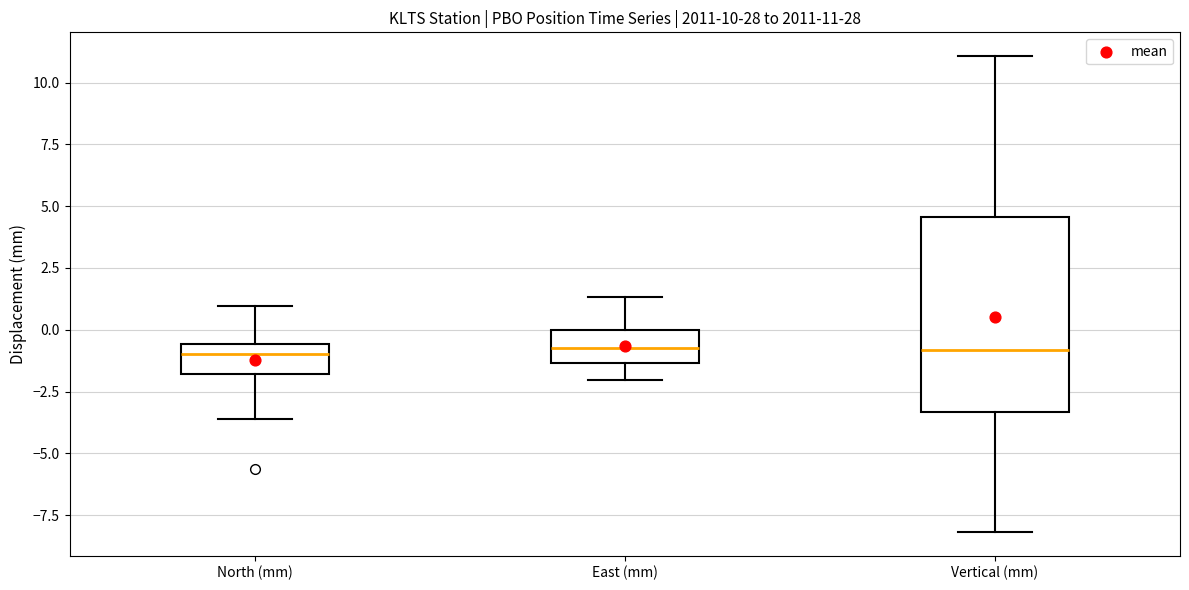

Comparing the boxes themselves (not the whiskers), which one is the tallest?

Vertical (mm)